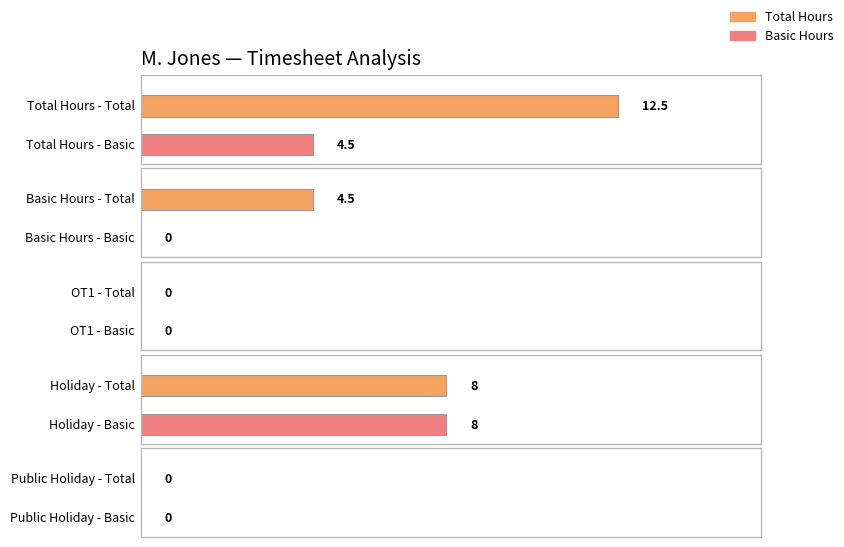

What are all the series names shown in the legend?

Basic, Total